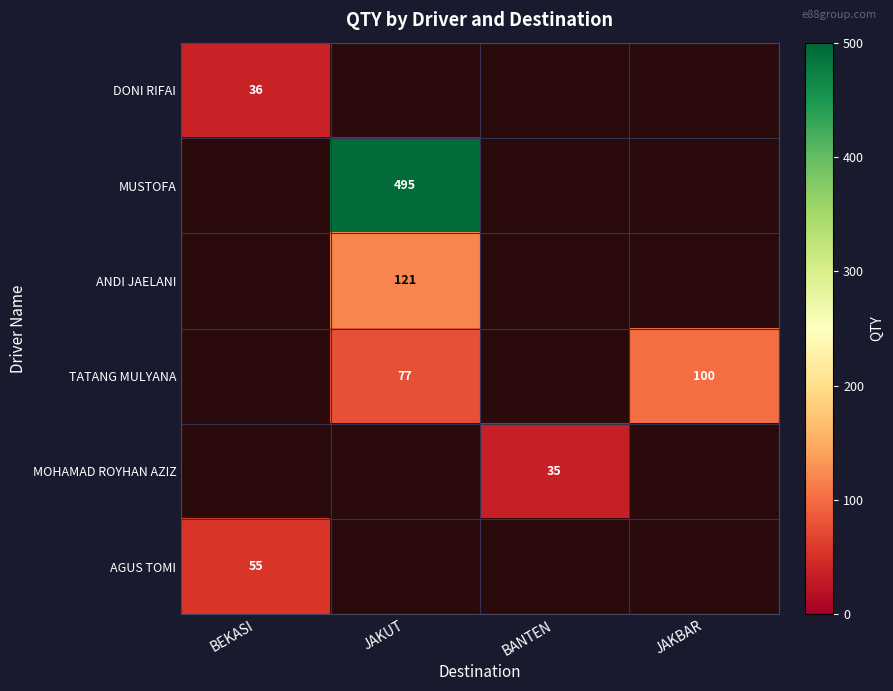

The AGUS TOMI series shows 55 at BEKASI. True or false?

True